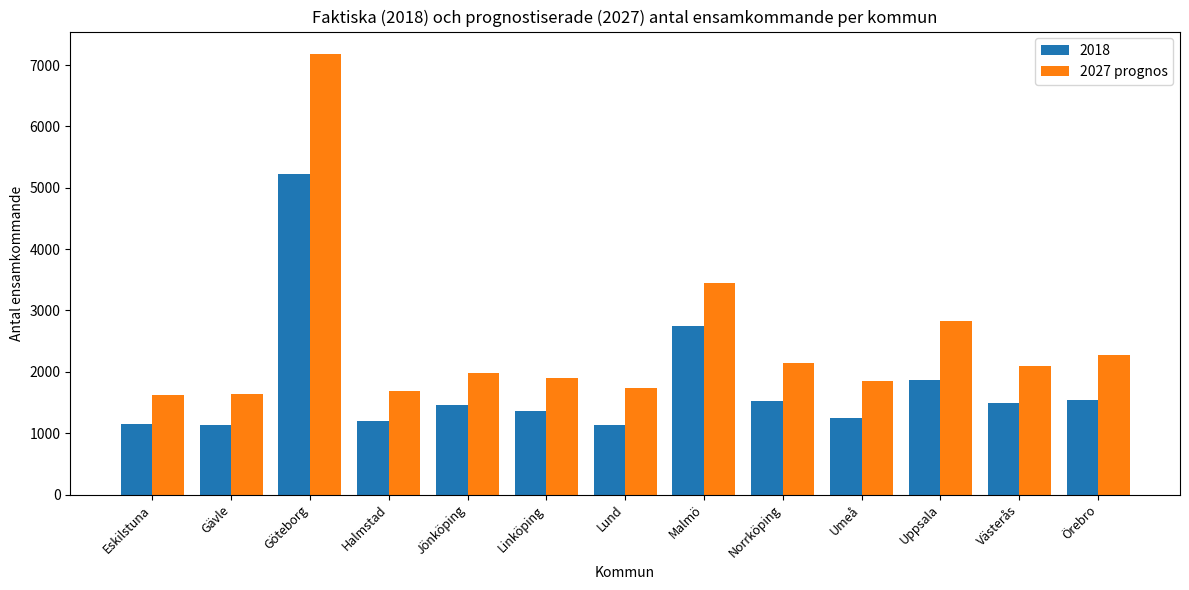

Which series changed the most between Jönköping and Malmö?

2027 prognos